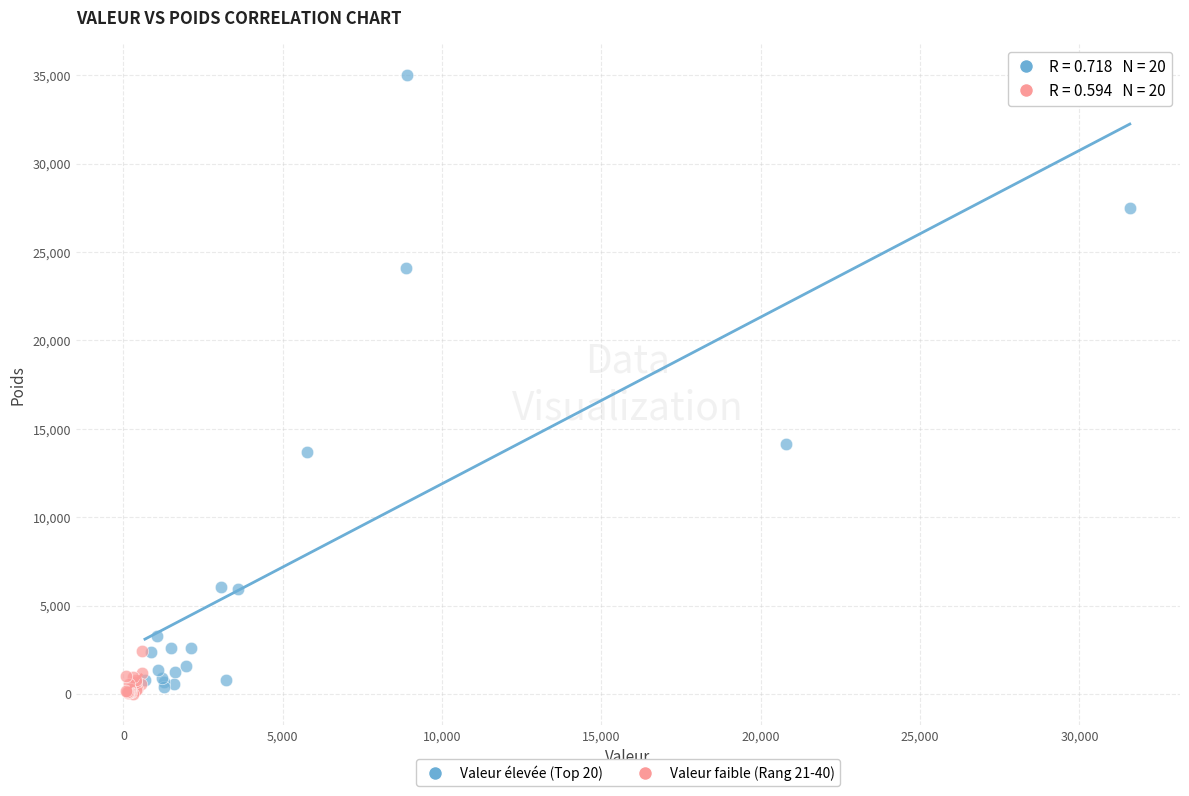

Which series reaches the maximum Y coordinate?

Valeur élevée (Top 20)